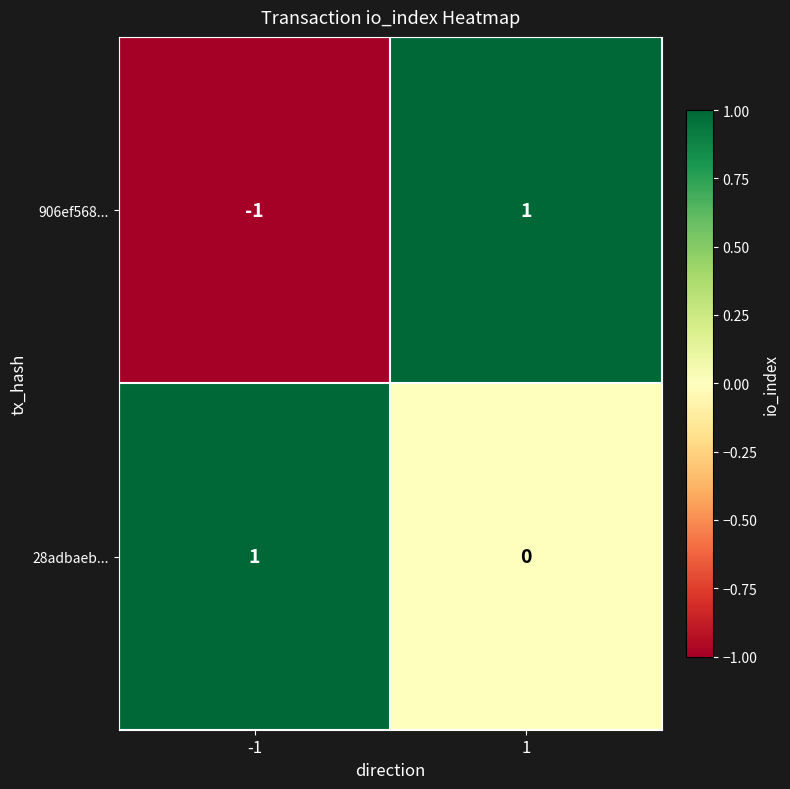

The value of 28adbaeb... at 1 is 0. True or false?

True